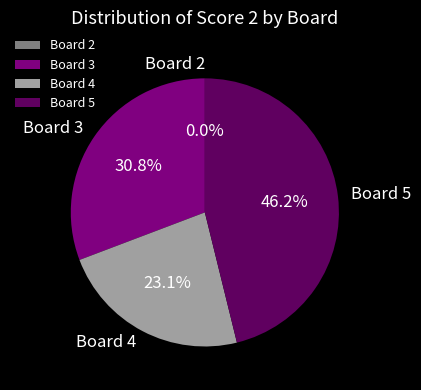

What is the ratio of the value at Board 3 to the value at Board 5?

0.7